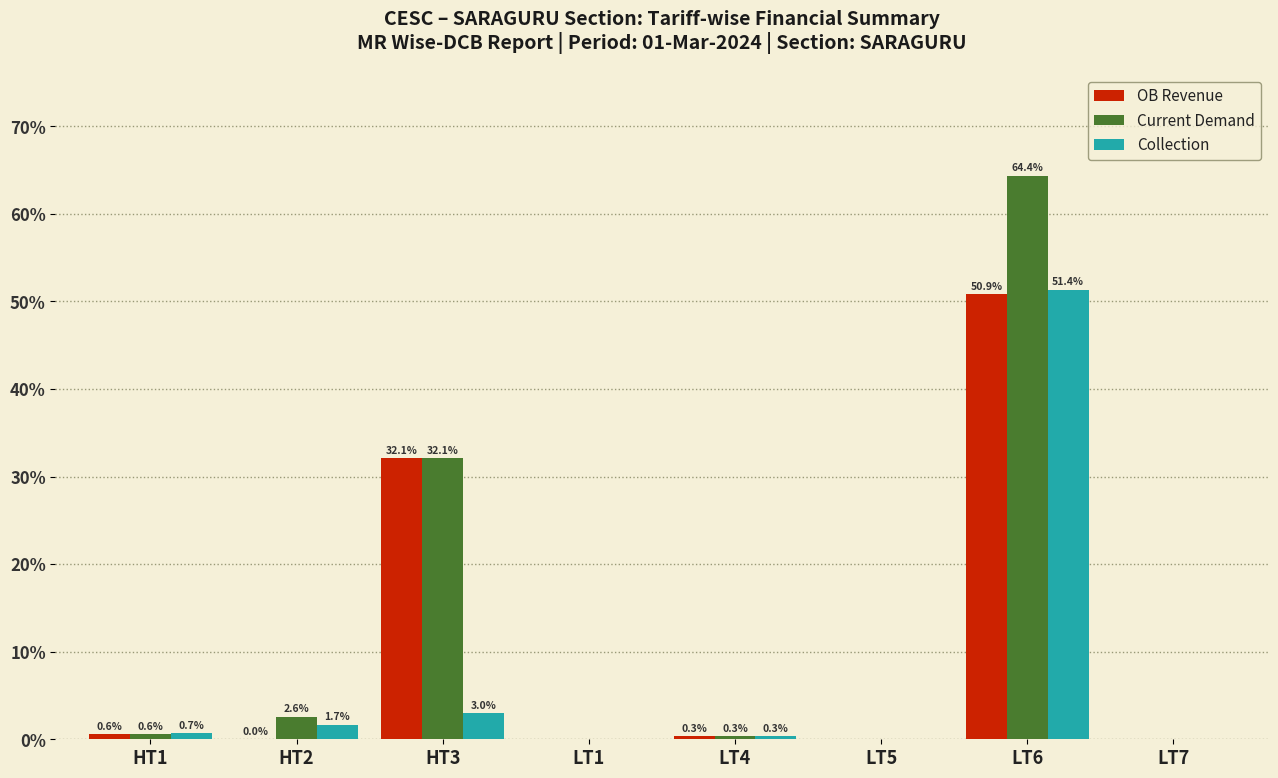

At which category is the sum across all series the highest?

LT6